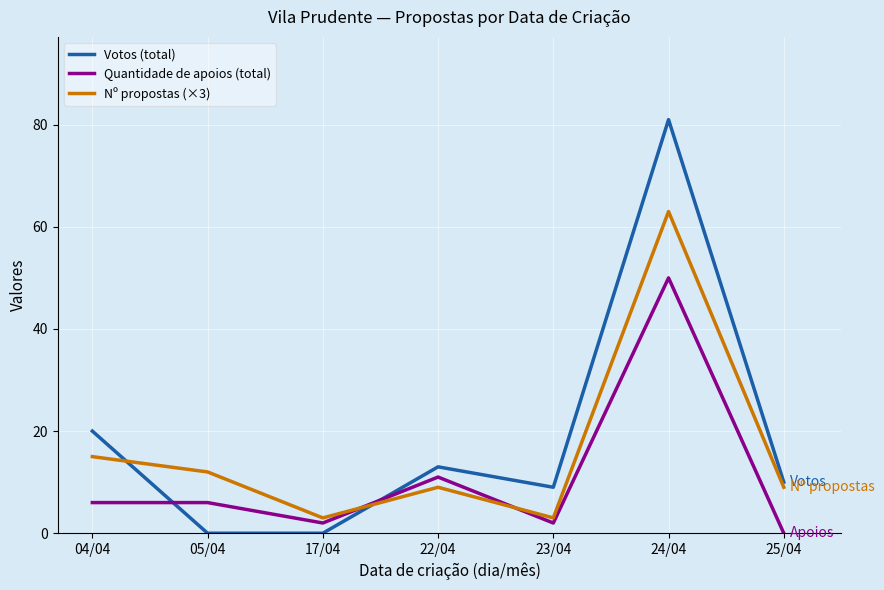

At how many categories does at least one series exceed 7?

6